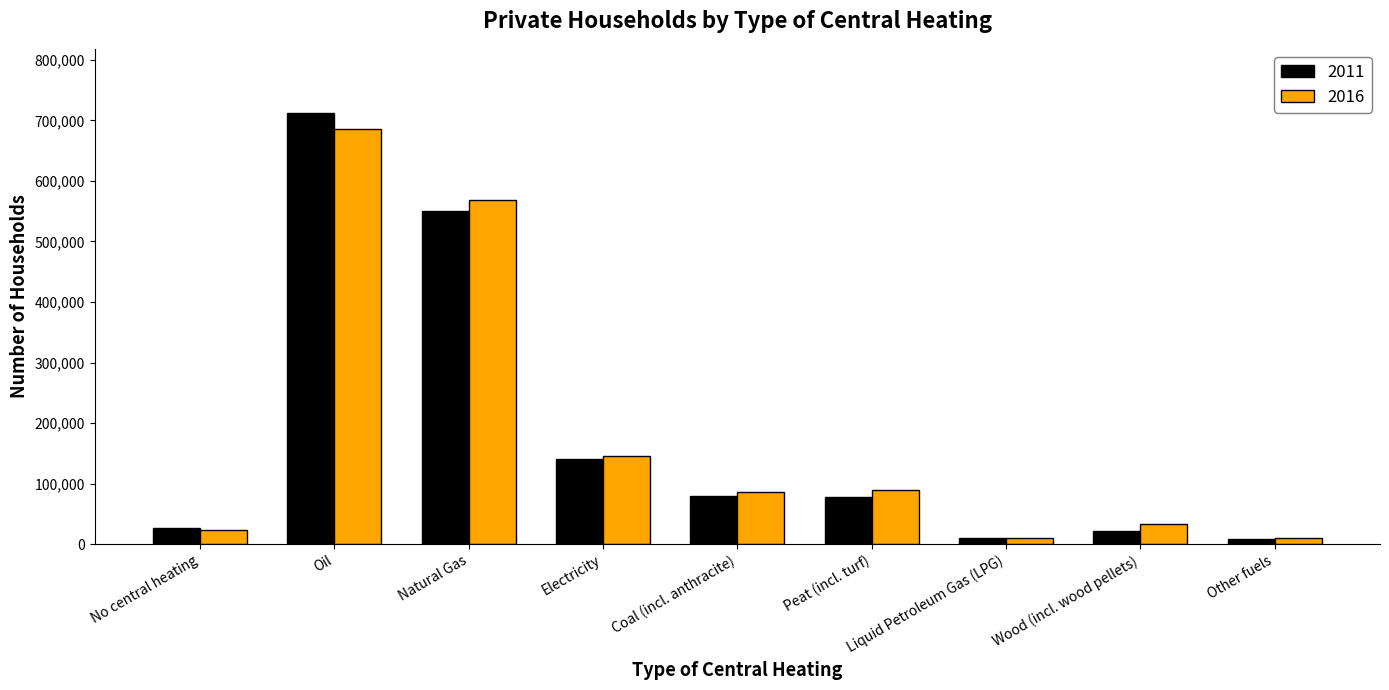

Rank the series at Oil from highest to lowest value.

2011, 2016